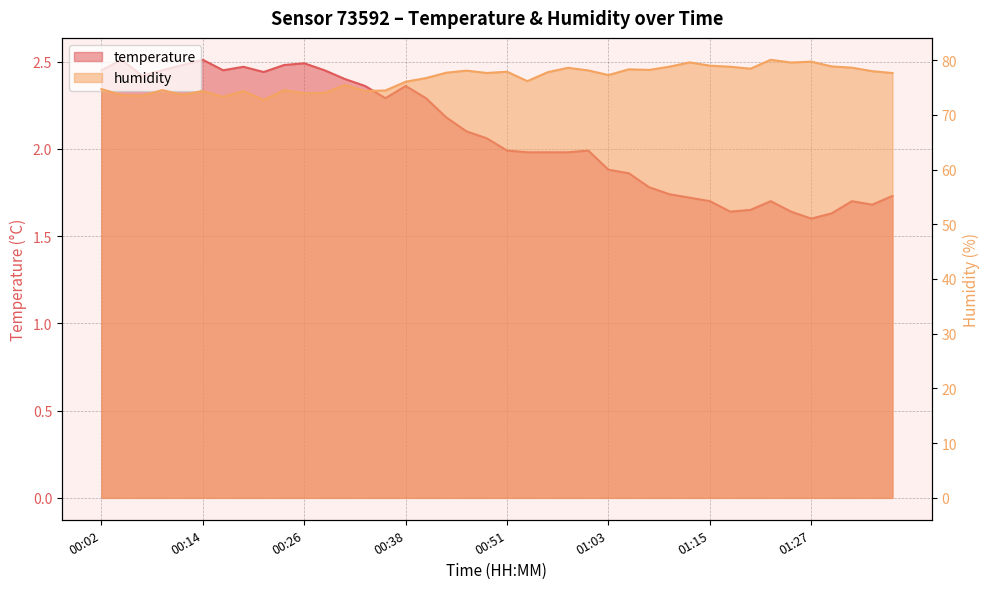

Reading right to left, what are all the values shown in this chart?

temperature: 01:37=1.7	01:35=1.7	01:32=1.7	01:30=1.6	01:27=1.6	01:25=1.6	01:22=1.7	01:20=1.6	01:18=1.6	01:15=1.7	01:13=1.7	01:10=1.7	01:08=1.8	01:05=1.9	01:03=1.9	01:01=2.0	00:58=2.0	00:56=2.0	00:53=2.0	00:51=2.0	00:48=2.1	00:46=2.1	00:43=2.2	00:41=2.3	00:38=2.4	00:36=2.3	00:33=2.4	00:31=2.4	00:28=2.5	00:26=2.5	00:23=2.5	00:21=2.4	00:19=2.5	00:16=2.5	00:14=2.5	00:11=2.5	00:09=2.5	00:06=2.4	00:04=2.5	00:02=2.5
humidity: 01:37=77.6	01:35=78.0	01:32=78.6	01:30=78.8	01:27=79.7	01:25=79.5	01:22=80.0	01:20=78.4	01:18=78.8	01:15=79.0	01:13=79.6	01:10=78.8	01:08=78.2	01:05=78.3	01:03=77.3	01:01=78.1	00:58=78.6	00:56=77.8	00:53=76.2	00:51=77.9	00:48=77.6	00:46=78.1	00:43=77.7	00:41=76.7	00:38=76.0	00:36=74.4	00:33=74.4	00:31=75.5	00:28=74.0	00:26=73.9	00:23=74.5	00:21=72.7	00:19=74.3	00:16=73.3	00:14=74.3	00:11=73.6	00:09=74.5	00:06=73.5	00:04=73.6	00:02=74.7